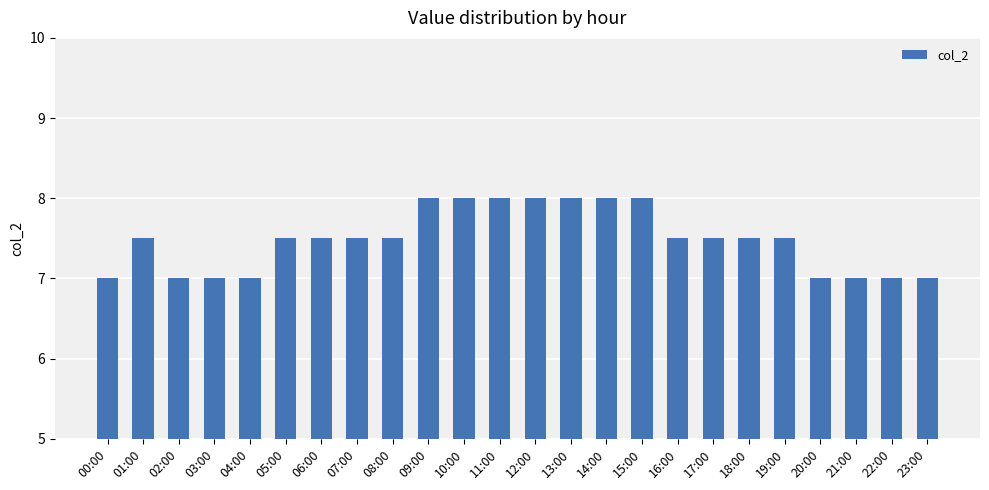

Count the values in the range 7 to 8.

24